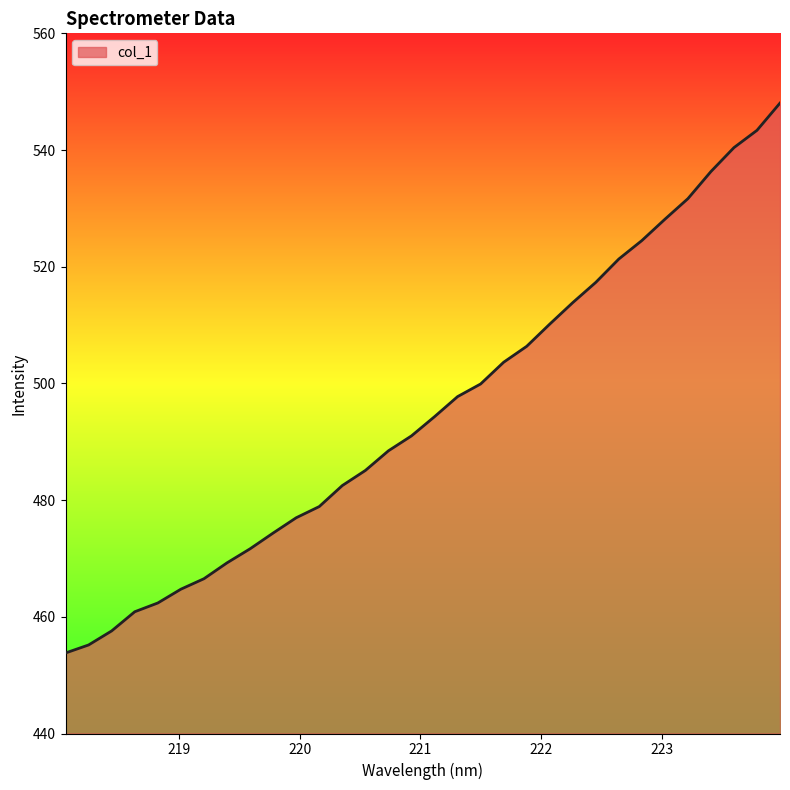

What is the difference between the maximum and minimum values?

94.2